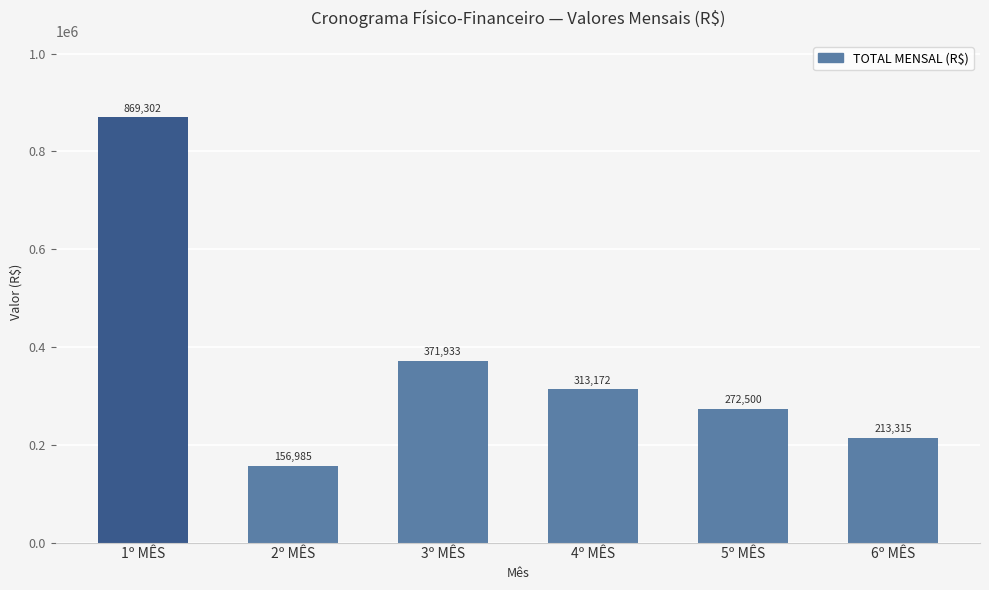

What is the smallest value displayed?

156985.4